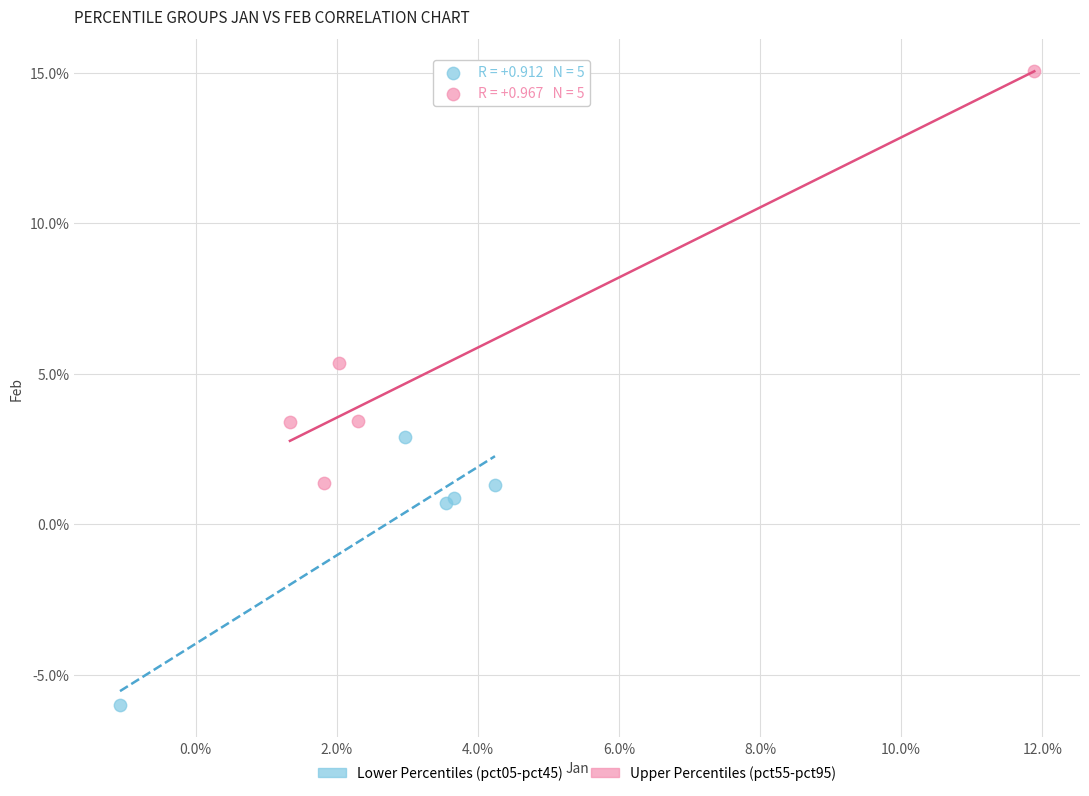

Which series reaches the maximum Y coordinate?

Upper Percentiles (pct55-pct95)